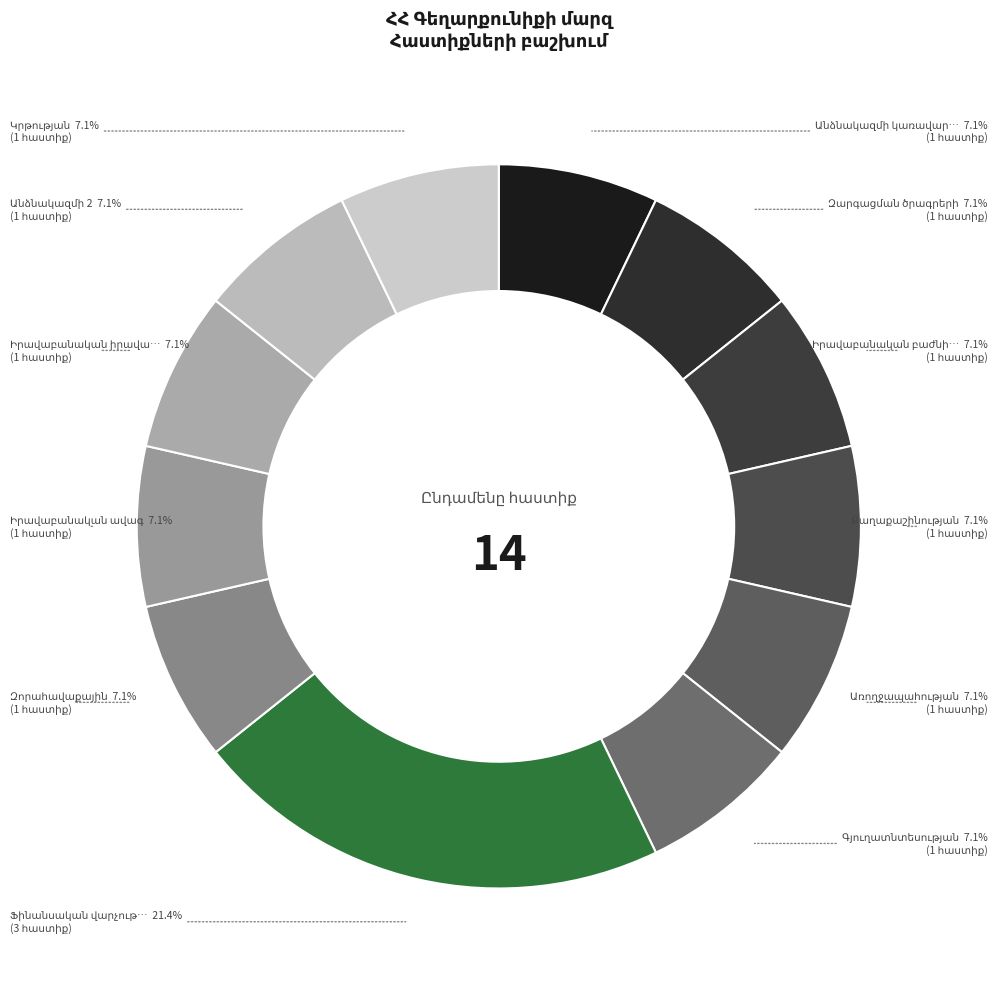

What percentage is the Քաղաքաշինության slice, to the nearest percent?

7%